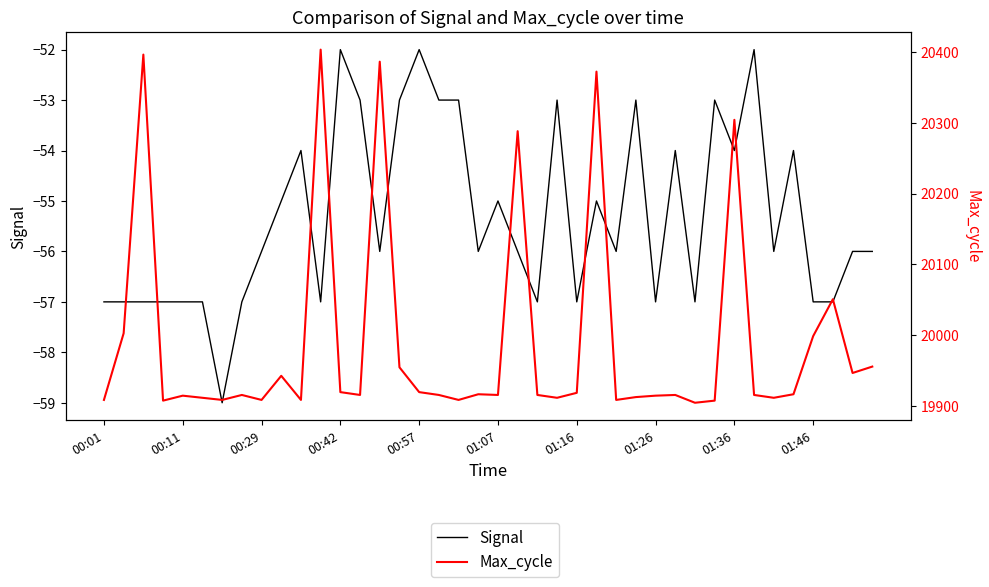

Reading left to right, list all the values displayed in this chart.

Signal: -57	-57	-57	-57	-57	-57	-59	-57	-56	-55	-54	-57	-52	-53	-56	-53	-52	-53	-53	-56	-55	-56	-57	-53	-57	-55	-56	-53	-57	-54	-57	-53	-54	-52	-56	-54	-57	-57	-56	-56
Max_cycle: 19909	20003	20396	19908	19915	19912	19909	19916	19909	19943	19909	20403	19920	19916	20386	19955	19920	19916	19909	19917	19916	20288	19916	19912	19919	20372	19909	19913	19915	19916	19905	19908	20304	19916	19912	19917	19999	20051	19947	19956